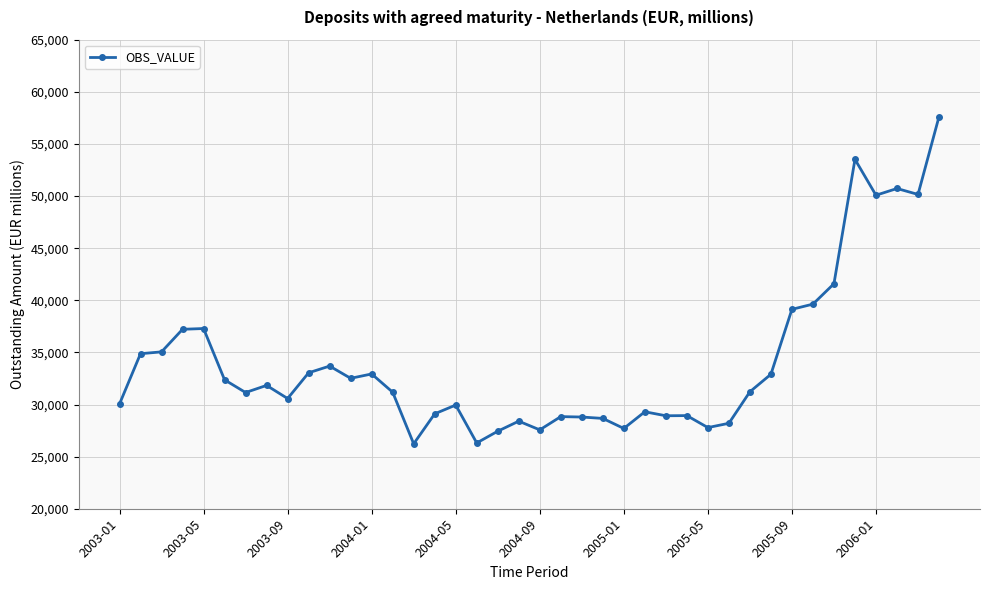

How many data points are less than 31223?

20